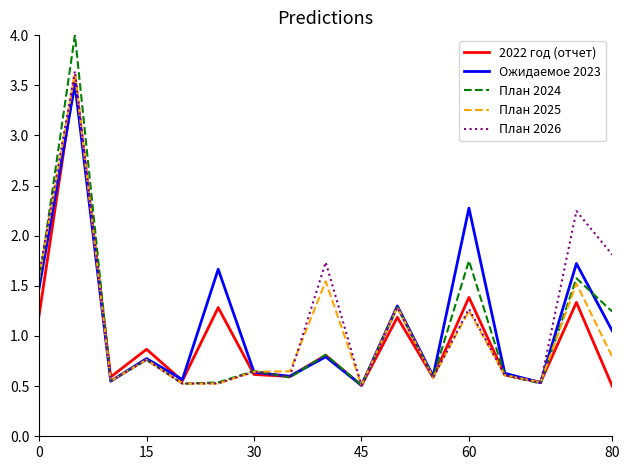

Does the chart have visible grid lines?

No